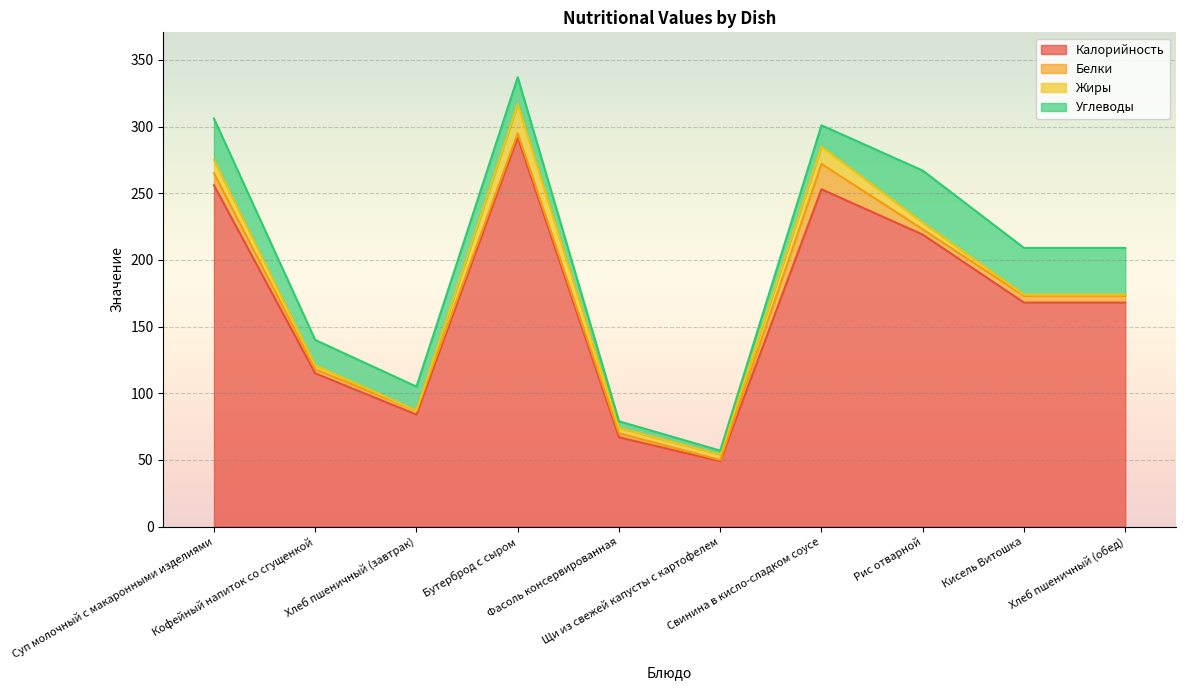

Between Фасоль консервированная and Свинина в кисло-сладком соусе, which series saw the biggest shift?

Калорийность